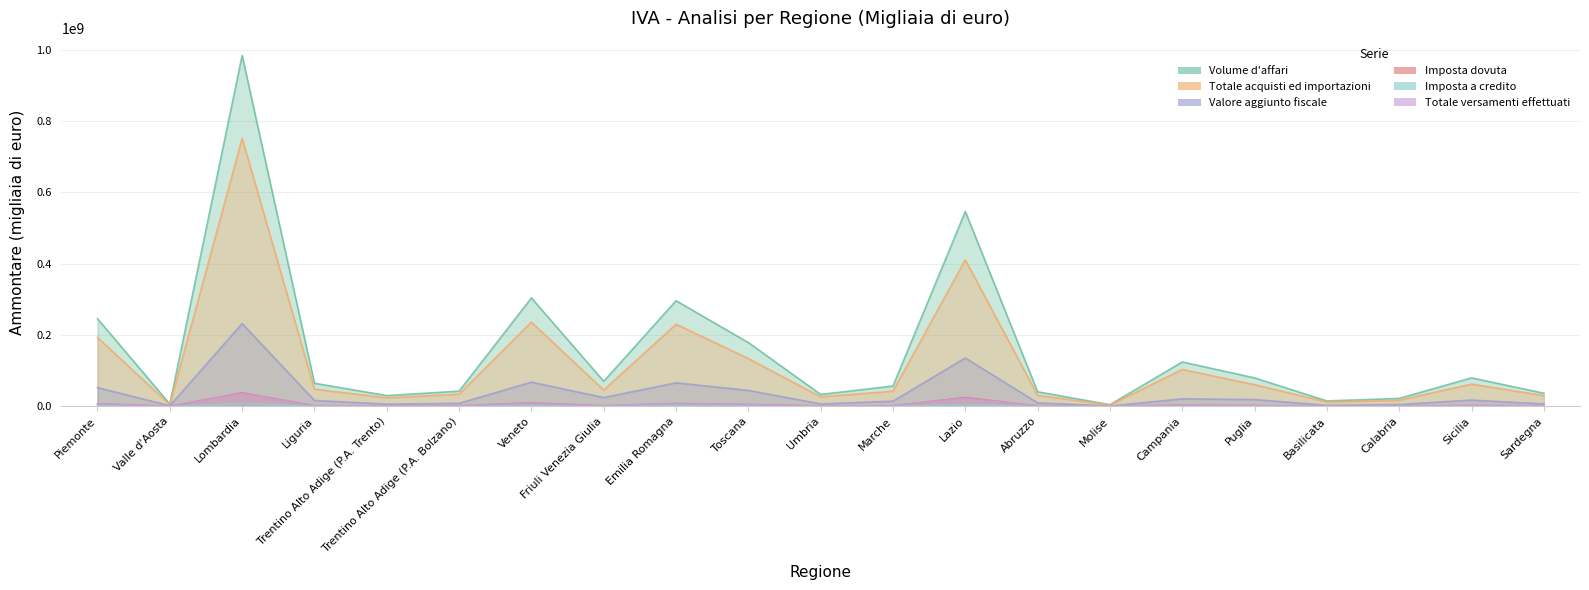

What are all the series names shown in the legend?

Volume d'affari, Totale acquisti ed importazioni, Valore aggiunto fiscale, Imposta dovuta, Imposta a credito, Totale versamenti effettuati